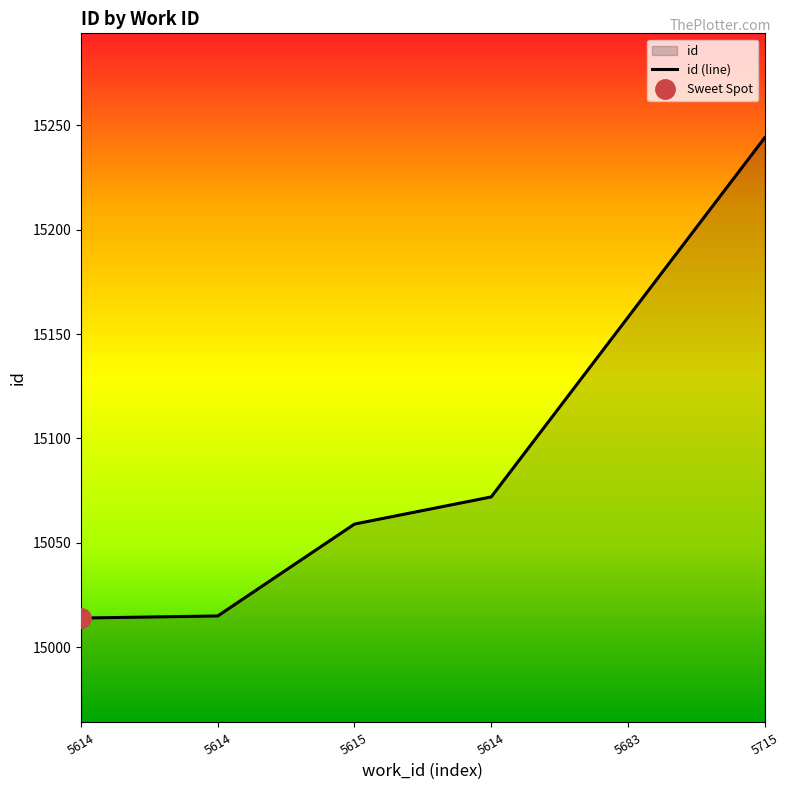

Rank the categories by value from highest to lowest.

5715, 5683, 5614, 5615, 5614, 5614